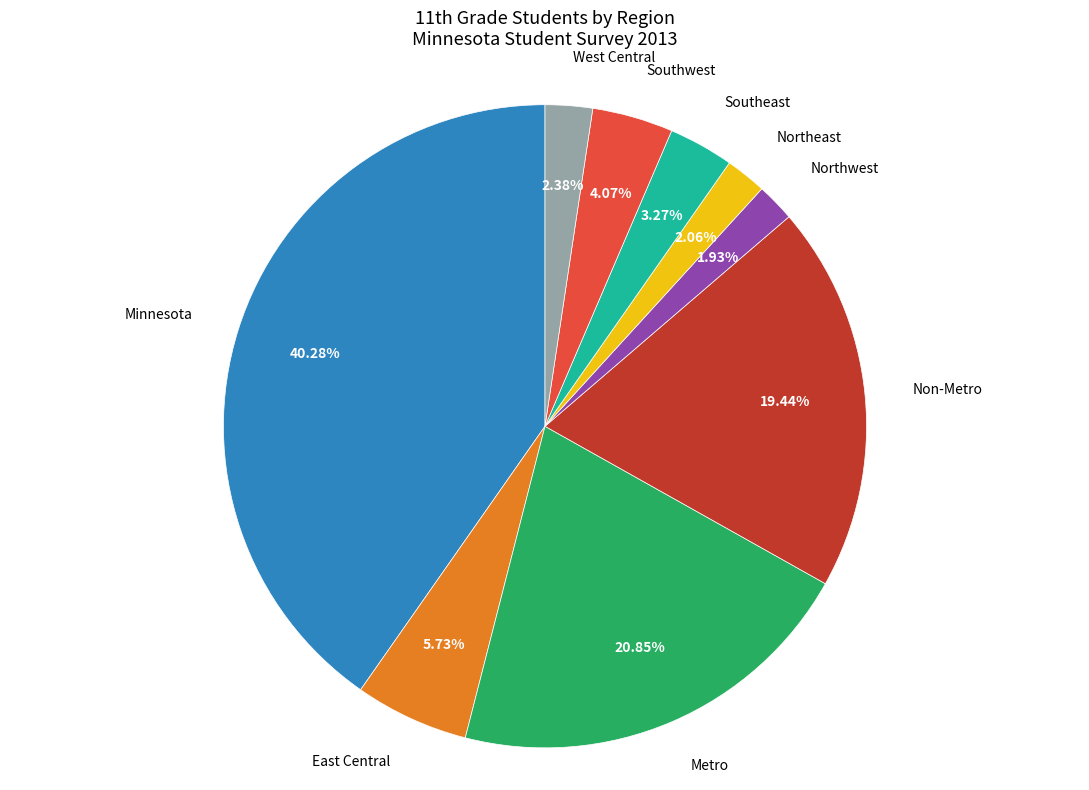

Does any single category account for the majority?

No